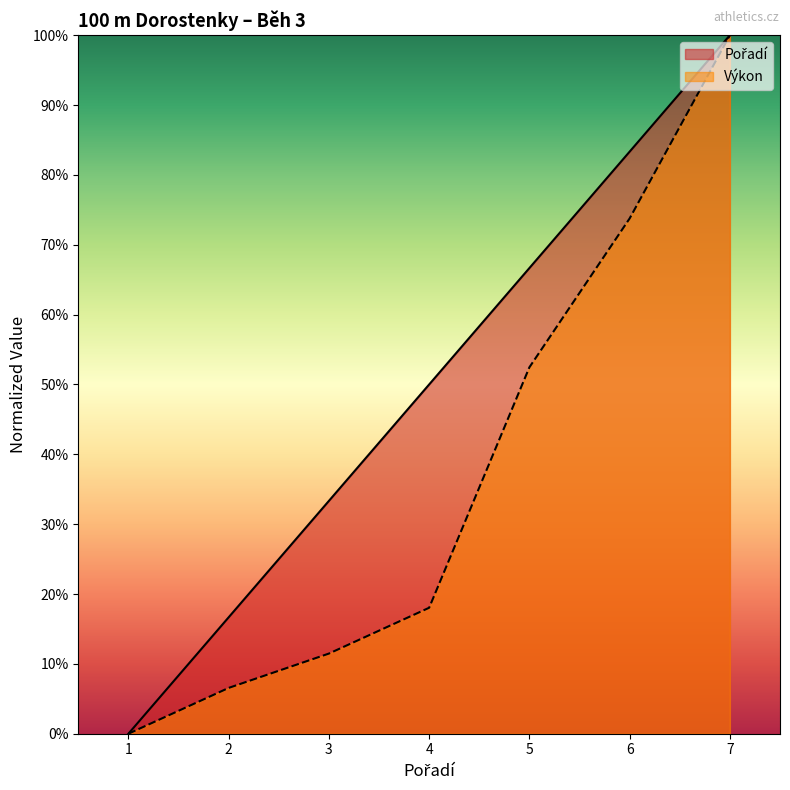

Does the chart display data point markers on the line(s)?

No